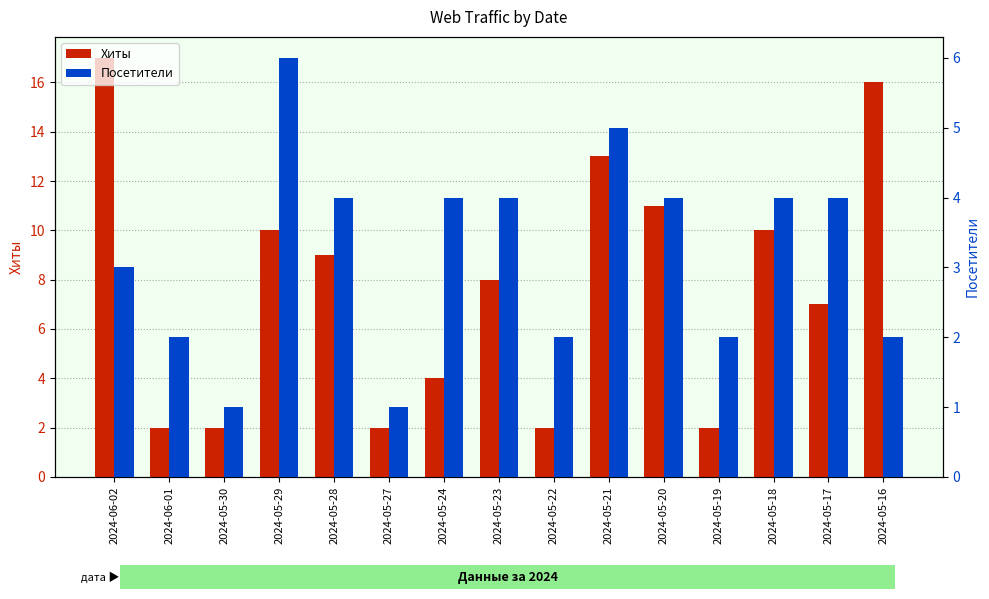

List the series in order of their overall mean, highest first.

Хиты, Посетители